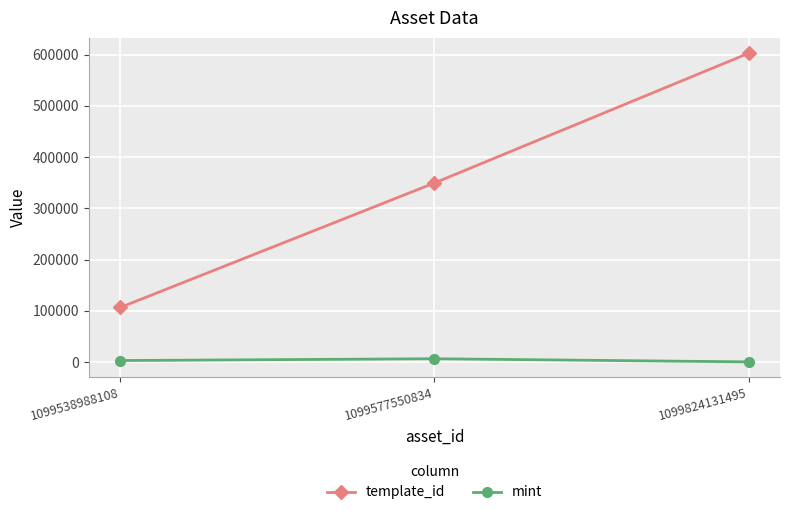

What is the lowest value of the template_id series?

106640